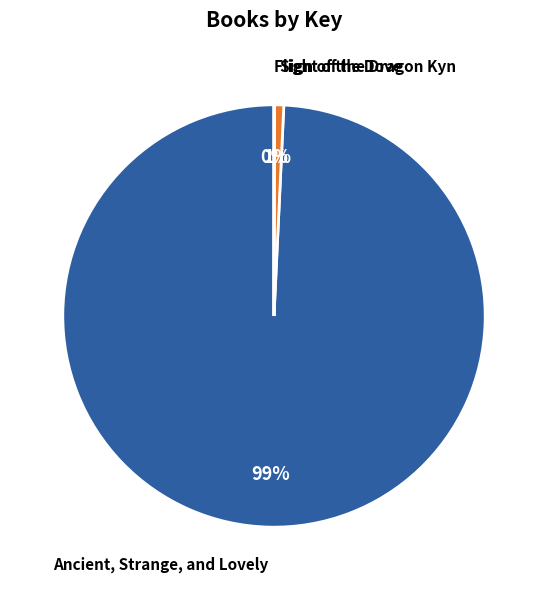

The Sign of the Dove slice represents 1% of the pie. True or false?

True